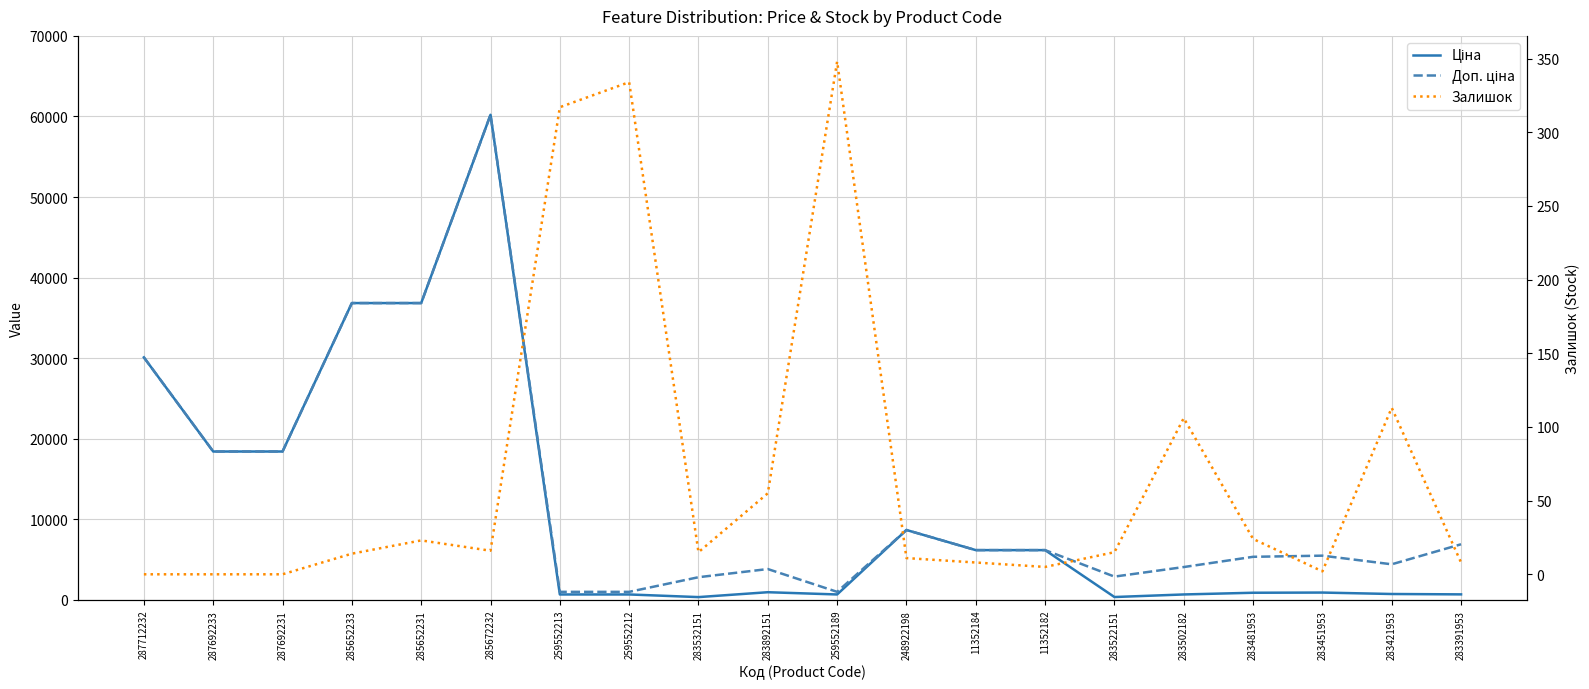

What are all the series names shown in the legend?

Ціна, Доп. ціна, Залишок